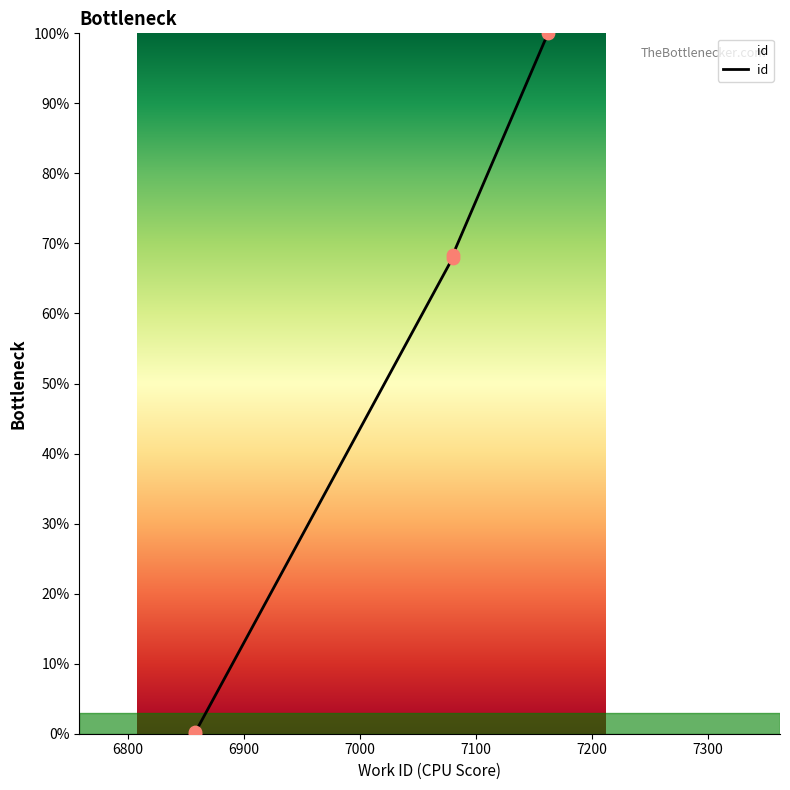

Between 7080 and 7080, which is larger?

7080